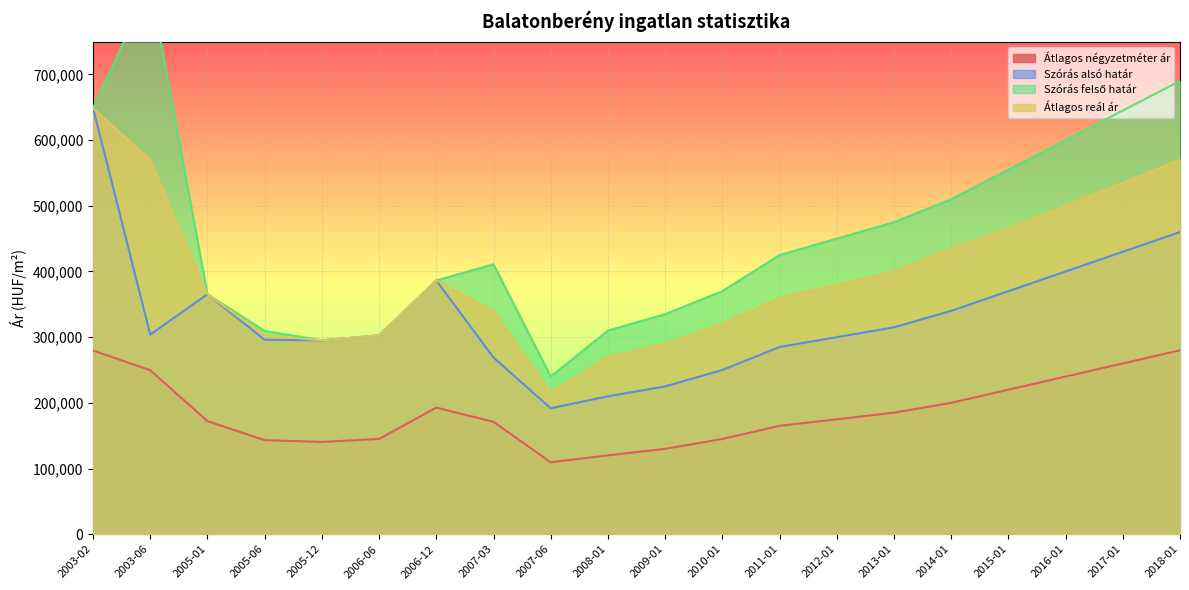

Reading left to right, extract all data points from this chart.

Átlagos négyzetméter ár: 2003-02=279676	2003-06=249620	2005-01=172118	2005-06=143197	2005-12=140476	2006-06=145052	2006-12=192799	2007-03=171085	2007-06=109507	2008-01=120000	2009-01=130000	2010-01=145000	2011-01=165000	2012-01=175000	2013-01=185000	2014-01=200000	2015-01=220000	2016-01=240000	2017-01=260000	2018-01=280000
Szórás alsó határ: 2003-02=648626	2003-06=303903	2005-01=365412	2005-06=296008	2005-12=295141	2006-06=302765	2006-12=386361	2007-03=268953	2007-06=191727	2008-01=210000	2009-01=225000	2010-01=250000	2011-01=285000	2012-01=300000	2013-01=315000	2014-01=340000	2015-01=370000	2016-01=400000	2017-01=430000	2018-01=460000
Szórás felső határ: 2003-02=648626	2003-06=836091	2005-01=365412	2005-06=309476	2005-12=295141	2006-06=302765	2006-12=386361	2007-03=410909	2007-06=240045	2008-01=310000	2009-01=335000	2010-01=370000	2011-01=425000	2012-01=450000	2013-01=475000	2014-01=510000	2015-01=555000	2016-01=600000	2017-01=645000	2018-01=690000
Átlagos reál ár: 2003-02=648626	2003-06=569997	2005-01=365412	2005-06=302742	2005-12=295141	2006-06=302765	2006-12=386361	2007-03=339931	2007-06=215886	2008-01=270000	2009-01=290000	2010-01=320000	2011-01=360000	2012-01=380000	2013-01=400000	2014-01=435000	2015-01=465000	2016-01=500000	2017-01=535000	2018-01=570000